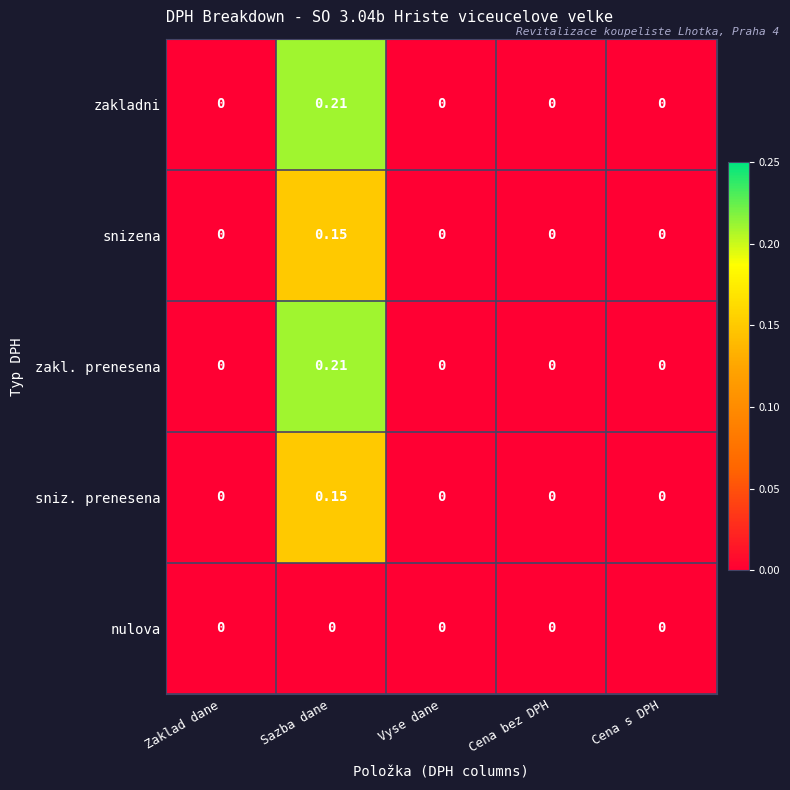

Is the value of snizena at Sazba dane greater than the value of zakladni at Cena s DPH?

Yes